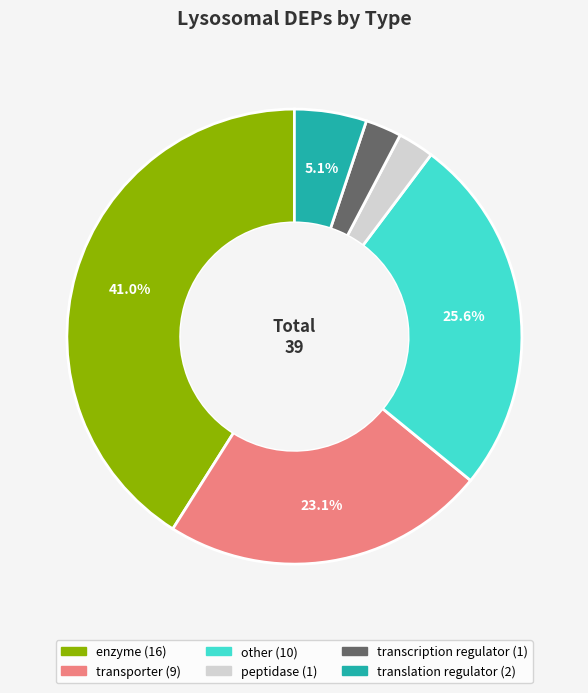

Is there a majority slice in this chart?

No